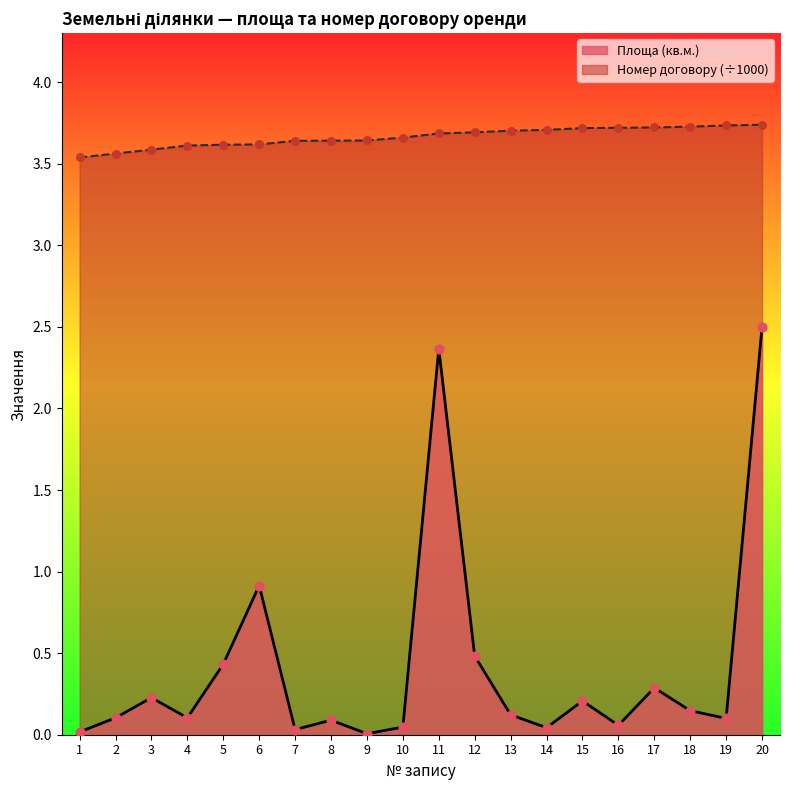

Which series contains the lowest Y value?

Площа (кв.м.)